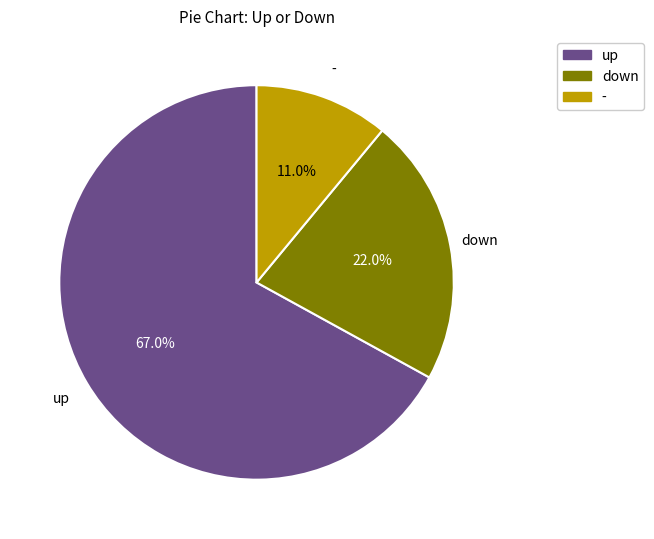

To the nearest percent, what percentage of the pie is -?

11%